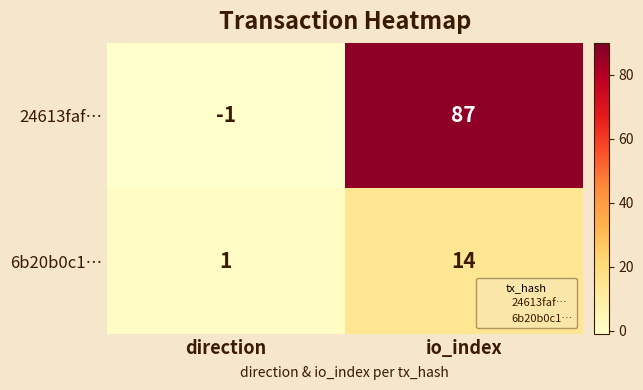

Rank the series by their average value, from lowest to highest.

6b20b0c1…, 24613faf…